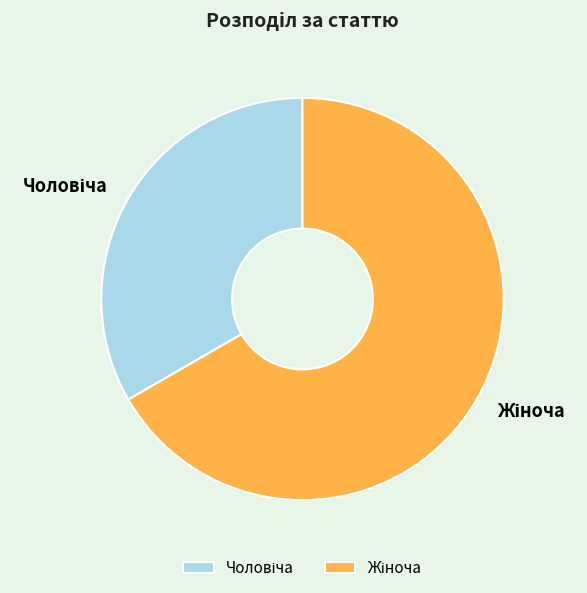

Is there a majority slice in this chart?

Yes